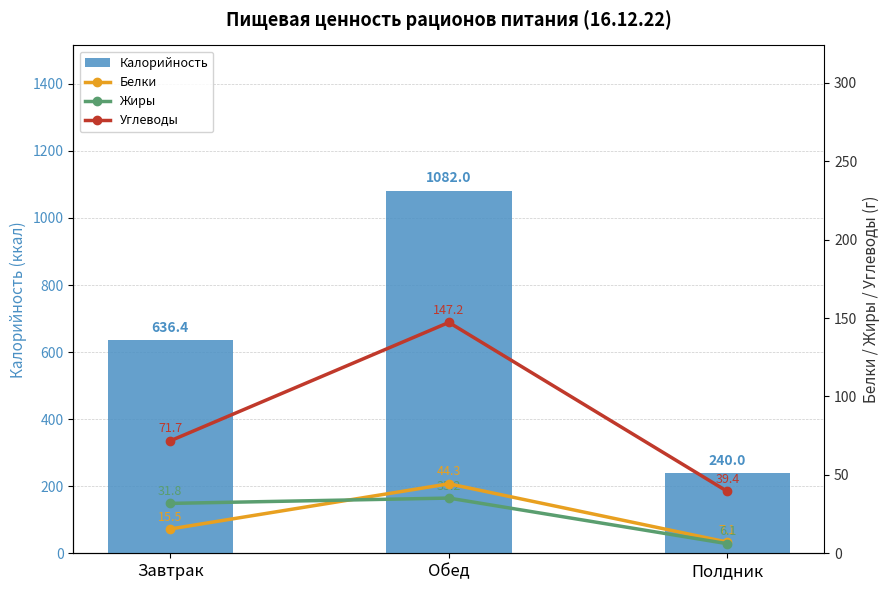

Count the Калорийность values in the range 240 to 1082.

3